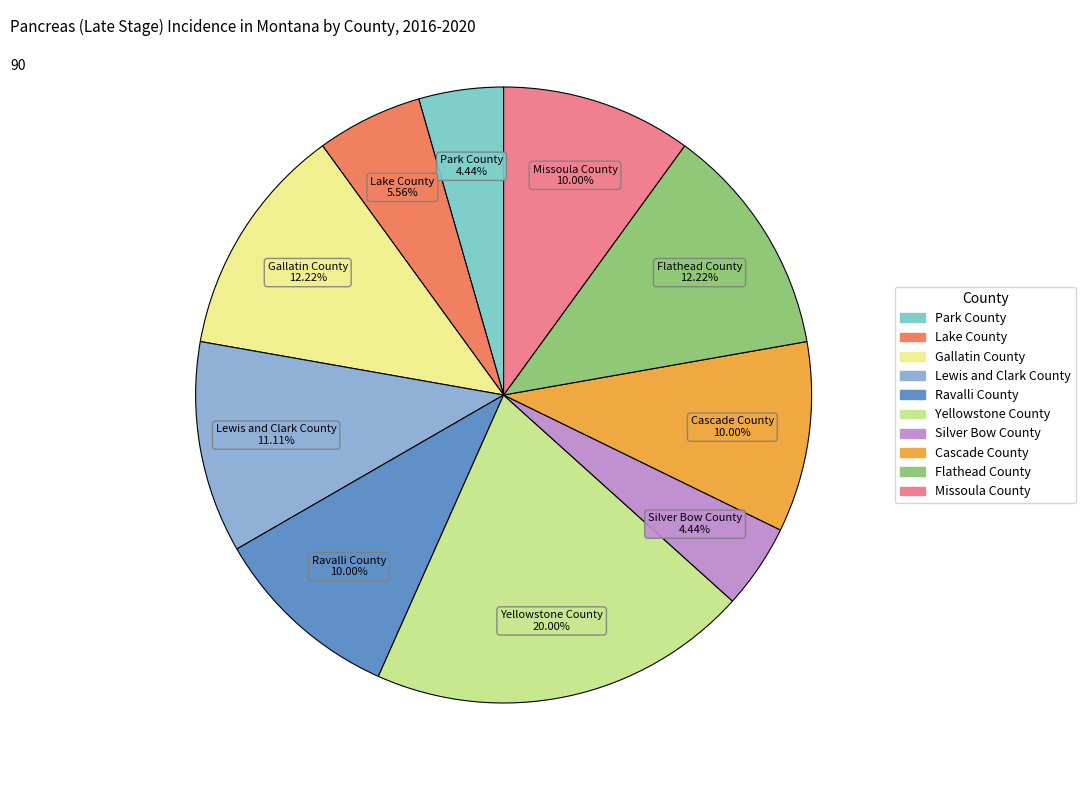

Is it true that Cascade County is 1% of the pie?

False